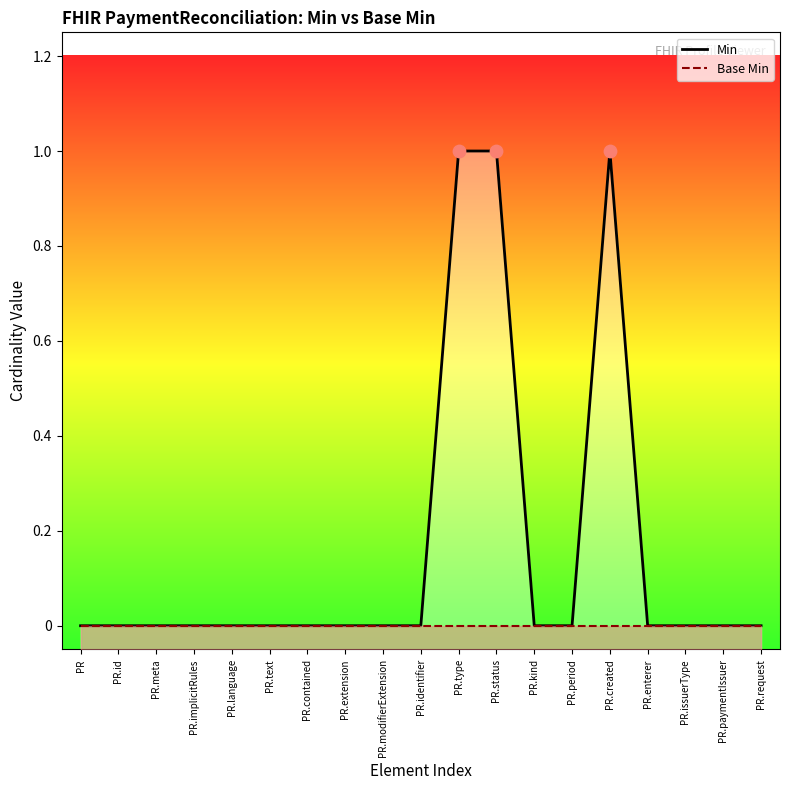

Is the value of Min at PR.period greater than the value of Base Min at PR.text?

No